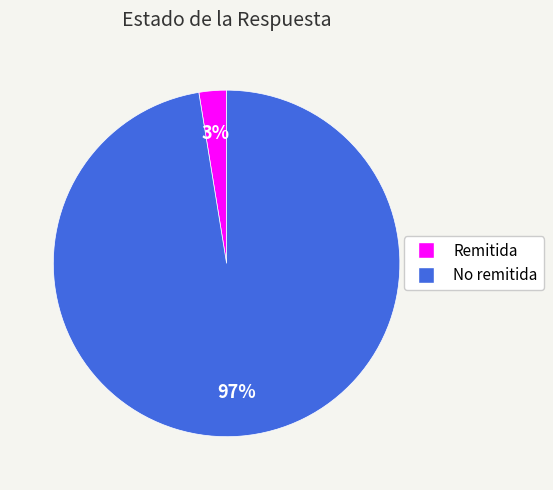

The Remitida slice represents 15% of the pie. True or false?

False